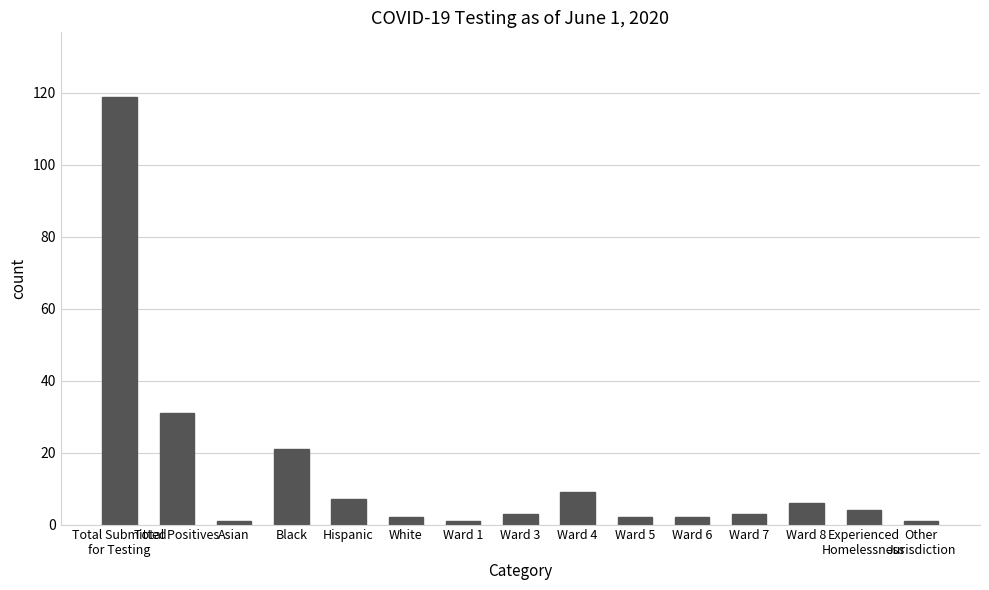

The chart shows a value of 2 at White. True or false?

True